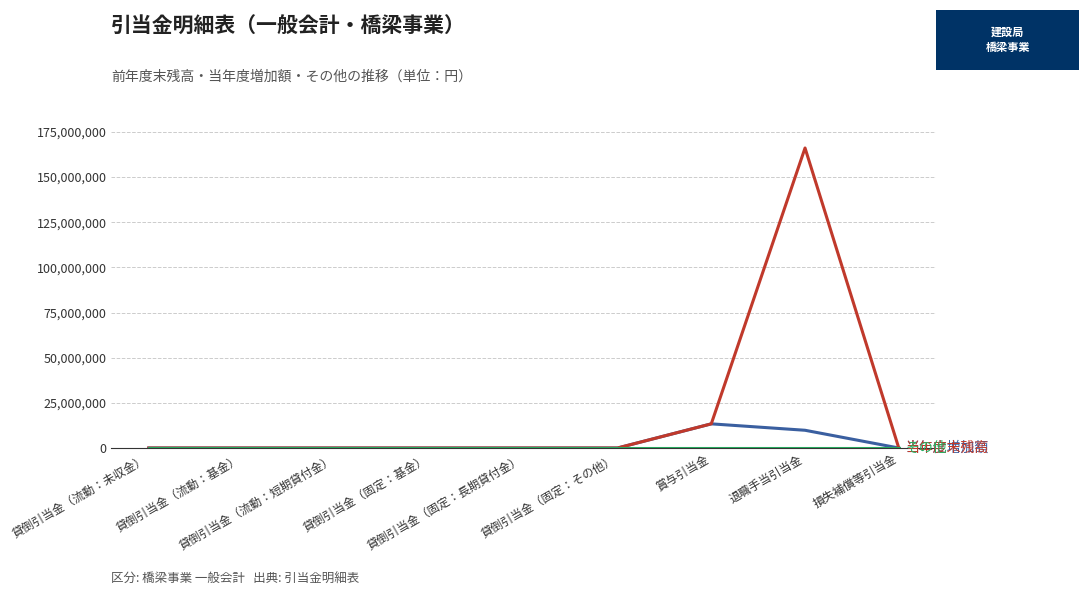

What is the greatest value displayed?

166107160